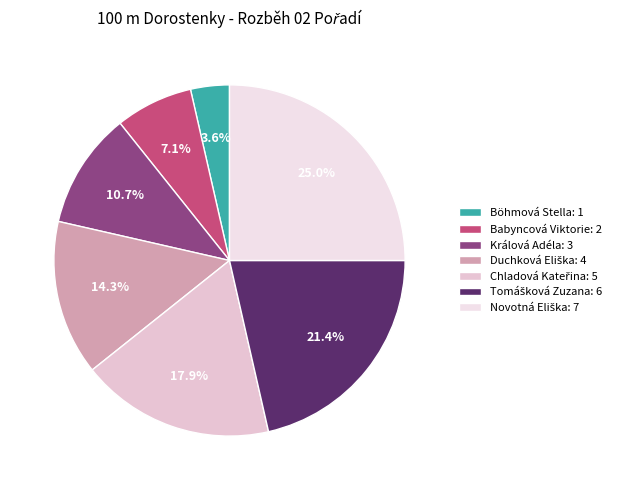

How many slices are in this pie chart?

7